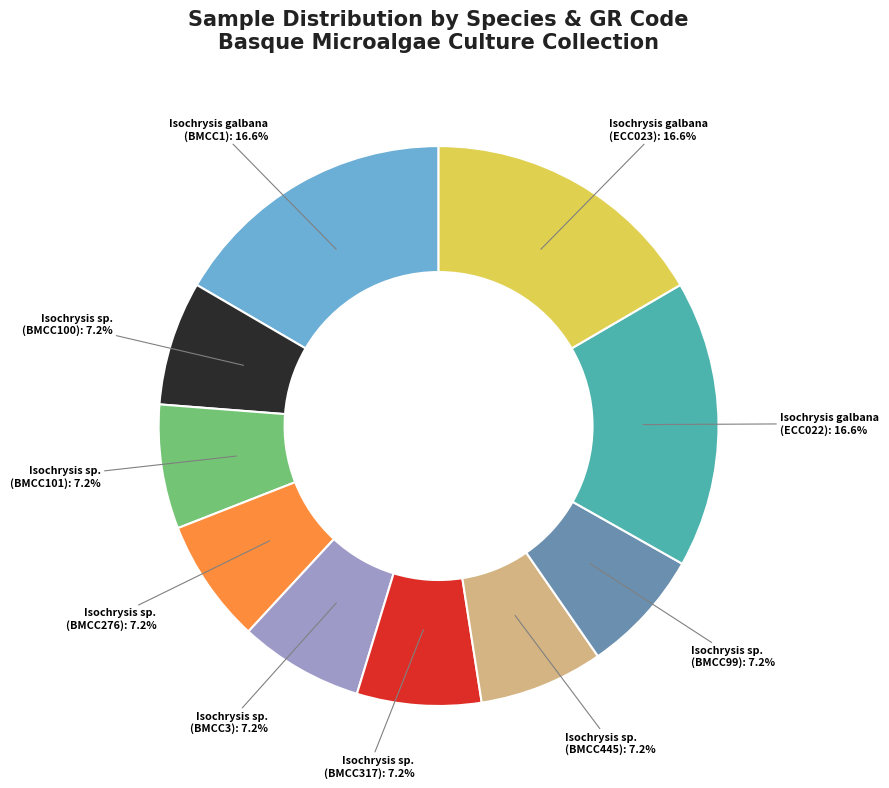

Is the sum of Isochrysis sp. (BMCC99) and Isochrysis sp. (BMCC100) greater than half?

No